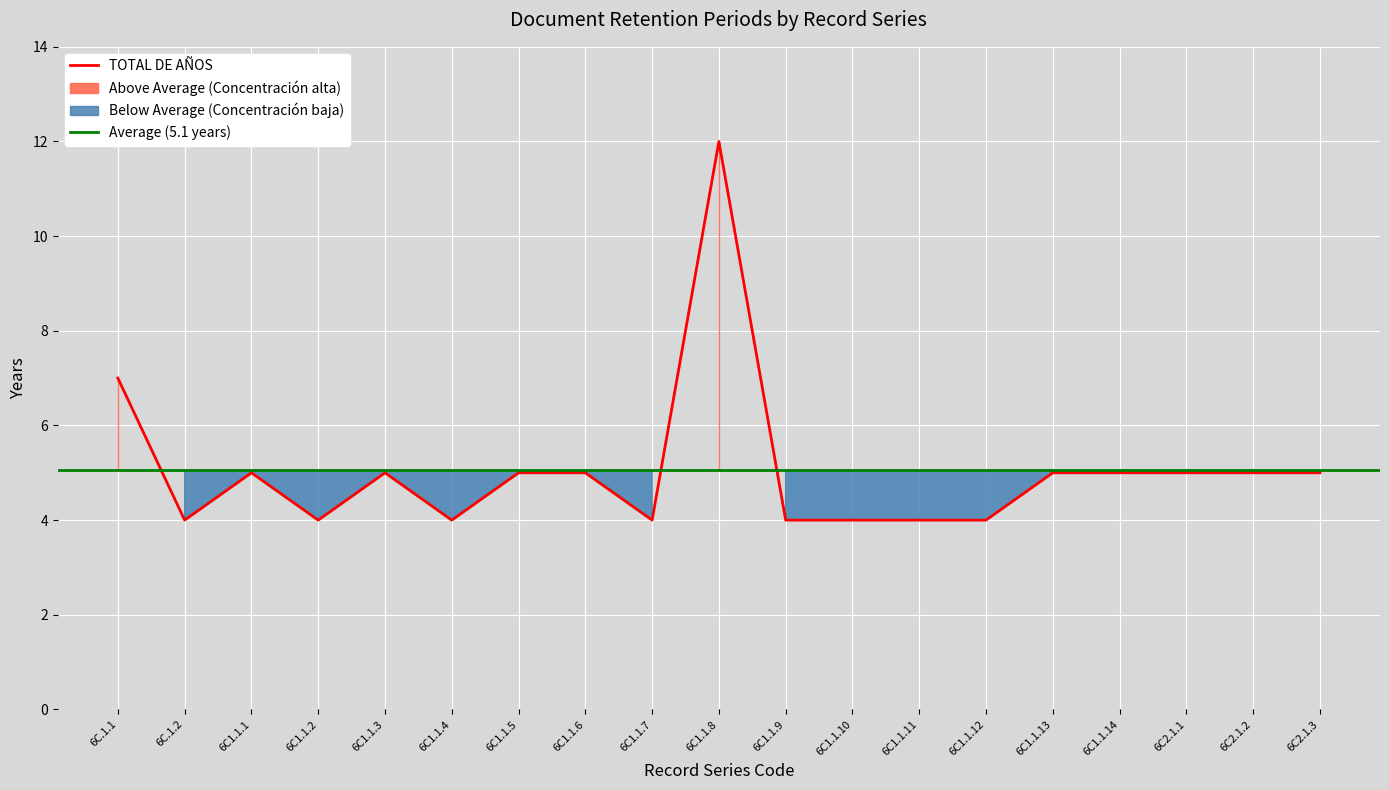

Is it true that TOTAL DE AÑOS equals 2 at 6C1.1.2?

False